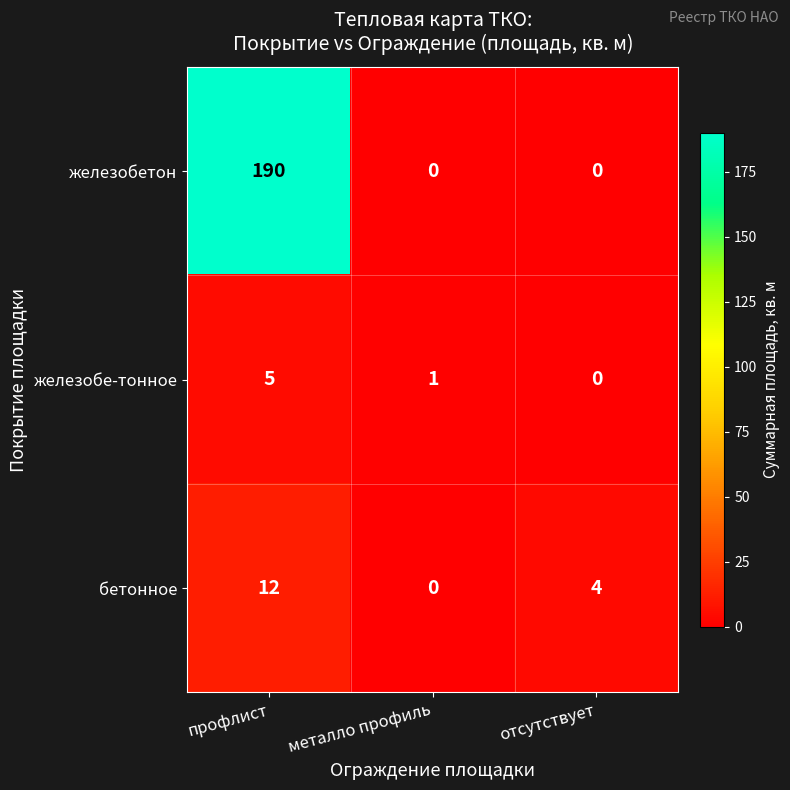

List the labels in order of железобе-тонное value, largest first.

профлист, металло профиль, отсутствует